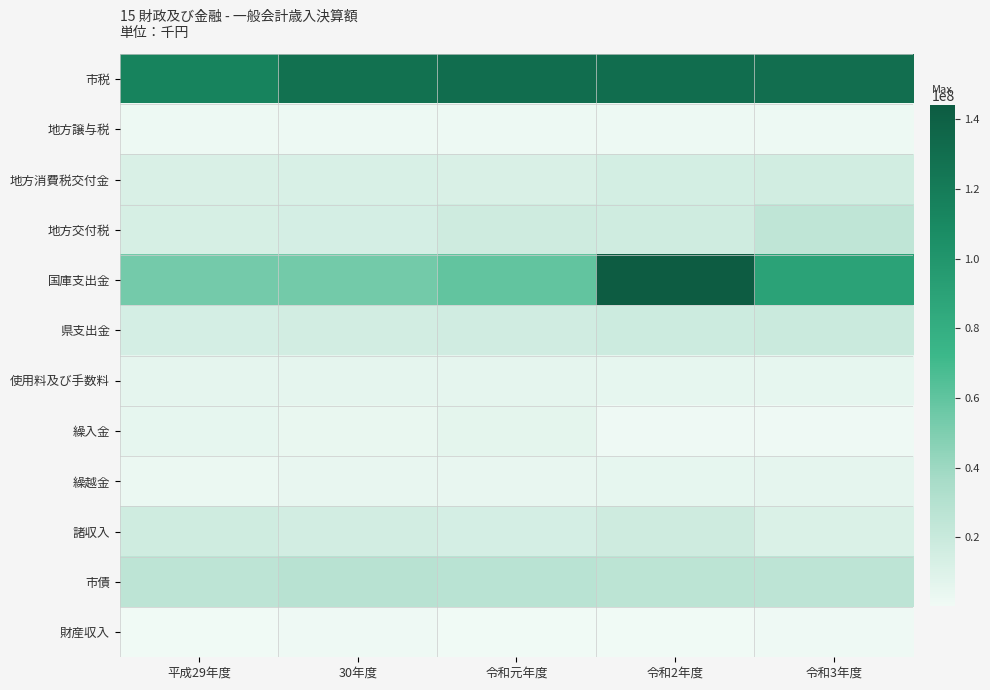

Which series has the largest range (max minus min)?

国庫支出金